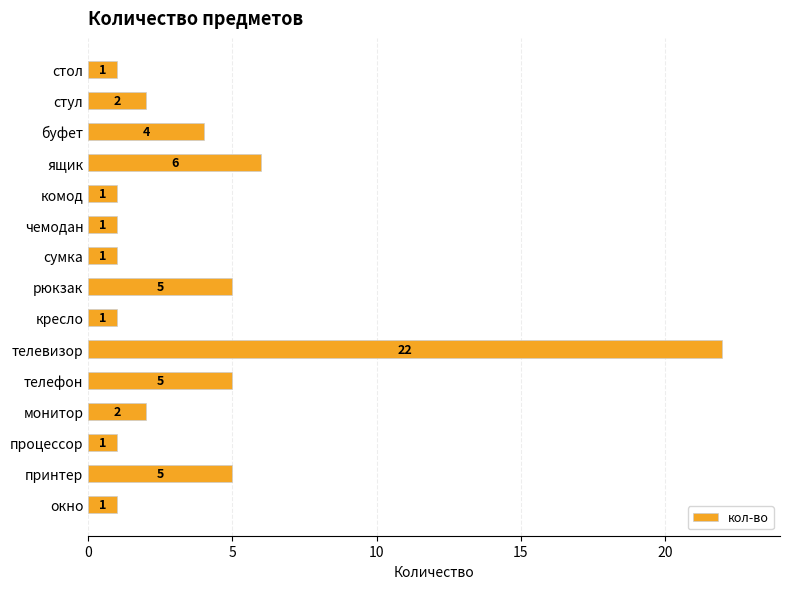

Reading bottom to top, extract all data points from this chart.

окно=1	принтер=5	процессор=1	монитор=2	телефон=5	телевизор=22	кресло=1	рюкзак=5	сумка=1	чемодан=1	комод=1	ящик=6	буфет=4	стул=2	стол=1